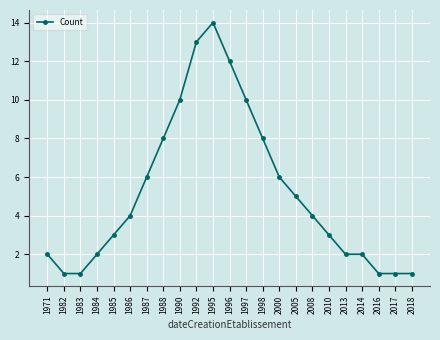

The value at 2017 is 1. True or false?

True